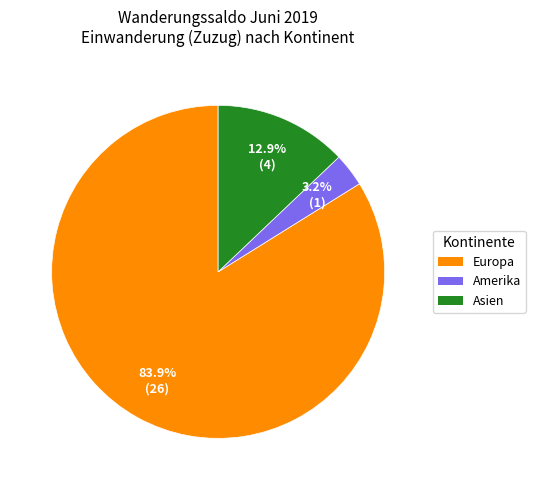

Does any single category account for the majority?

Yes